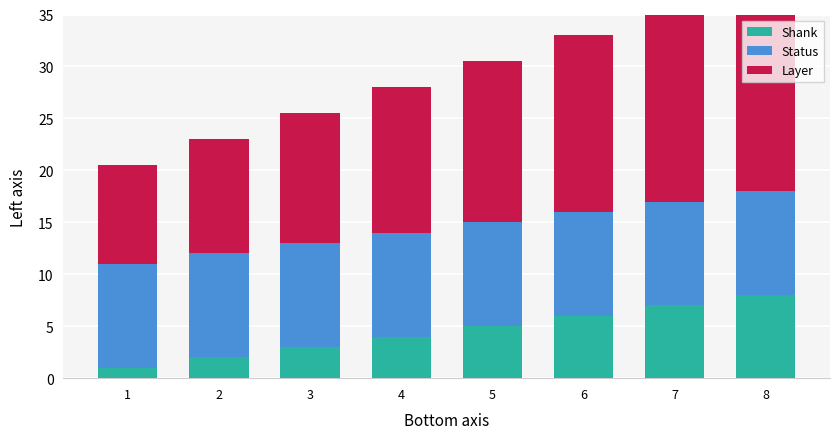

How many bars are there in total?

24